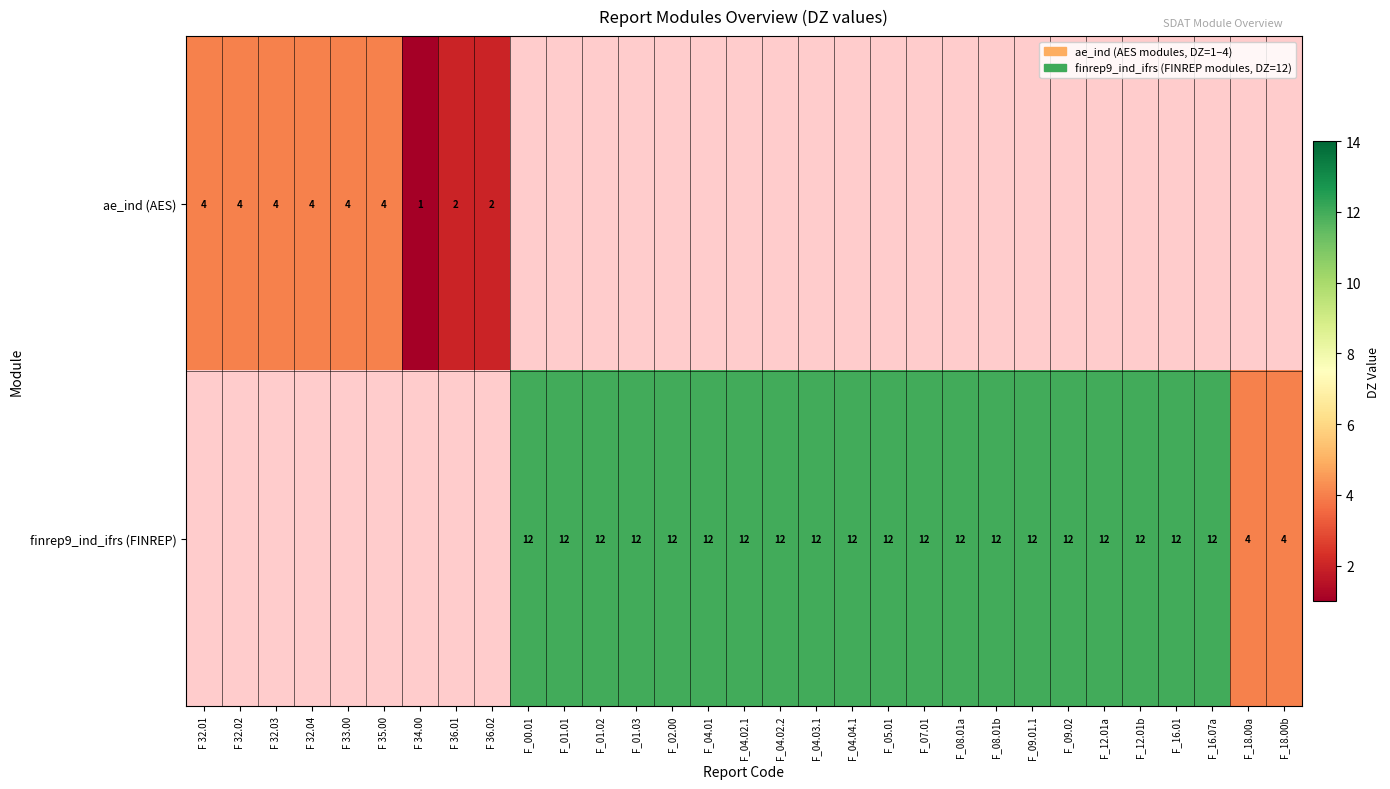

Is it true that finrep9_ind_ifrs (FINREP) equals 12 at F_16.01?

True